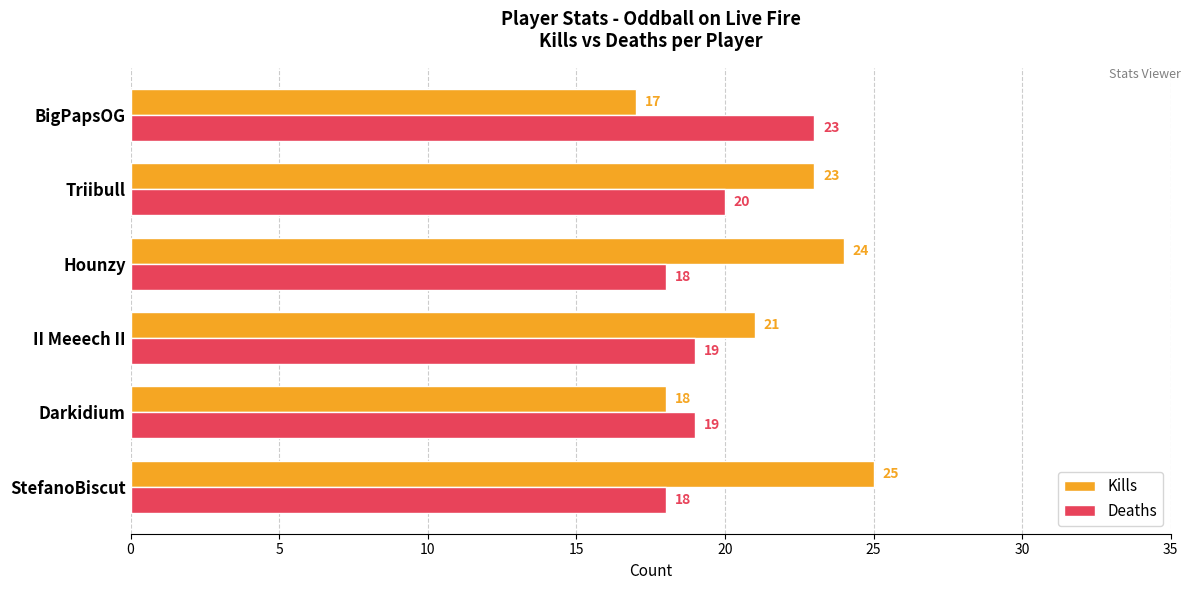

What are all the series names shown in the legend?

Kills, Deaths